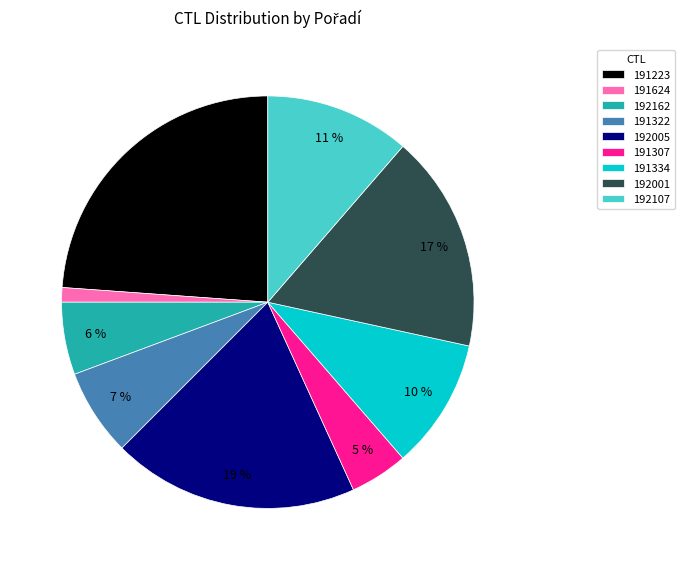

What percentage is the 192005 slice, to the nearest percent?

19%